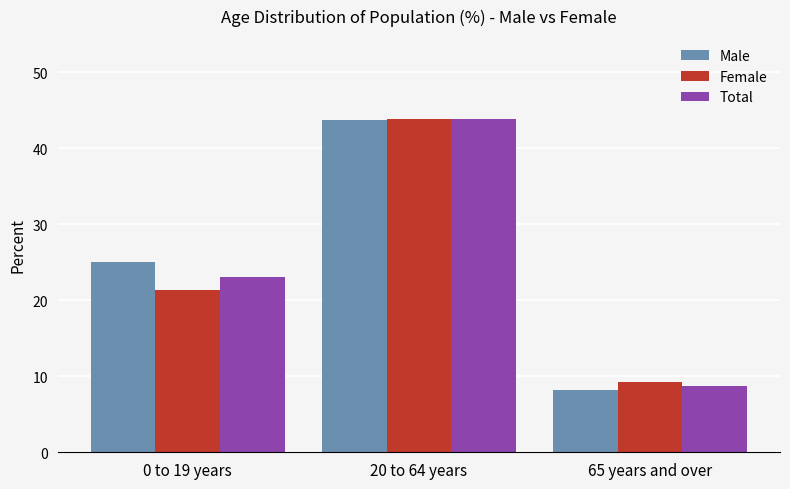

What is the maximum value shown in the chart?

43.8